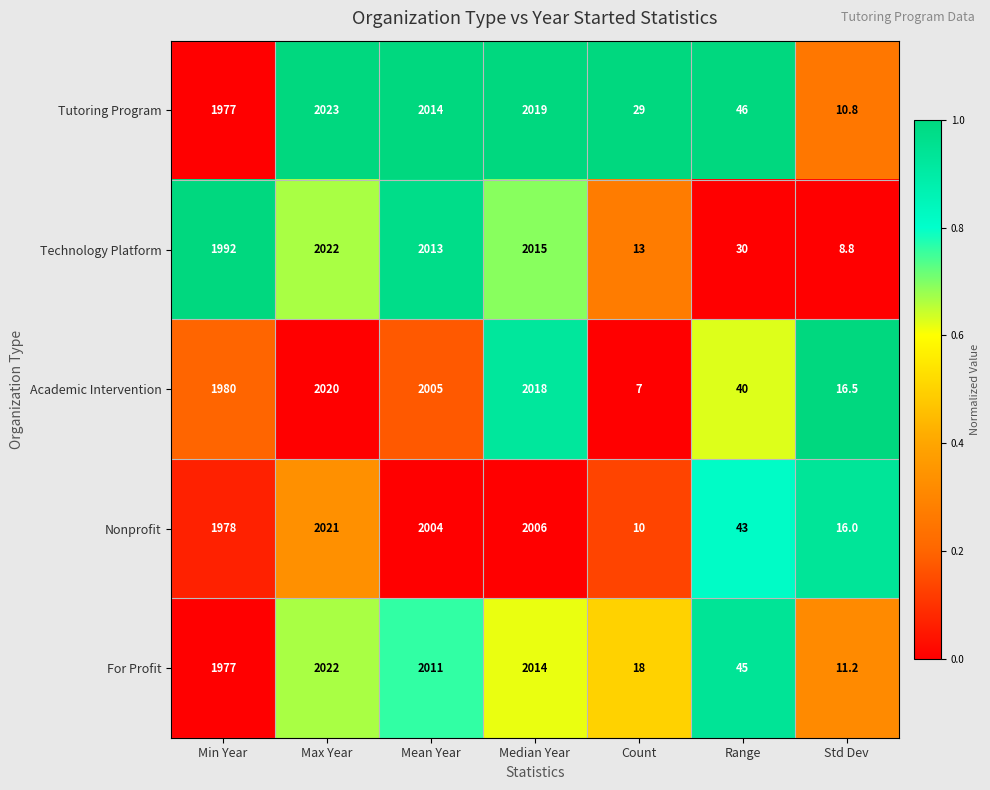

What is the greatest value displayed?

2023.0